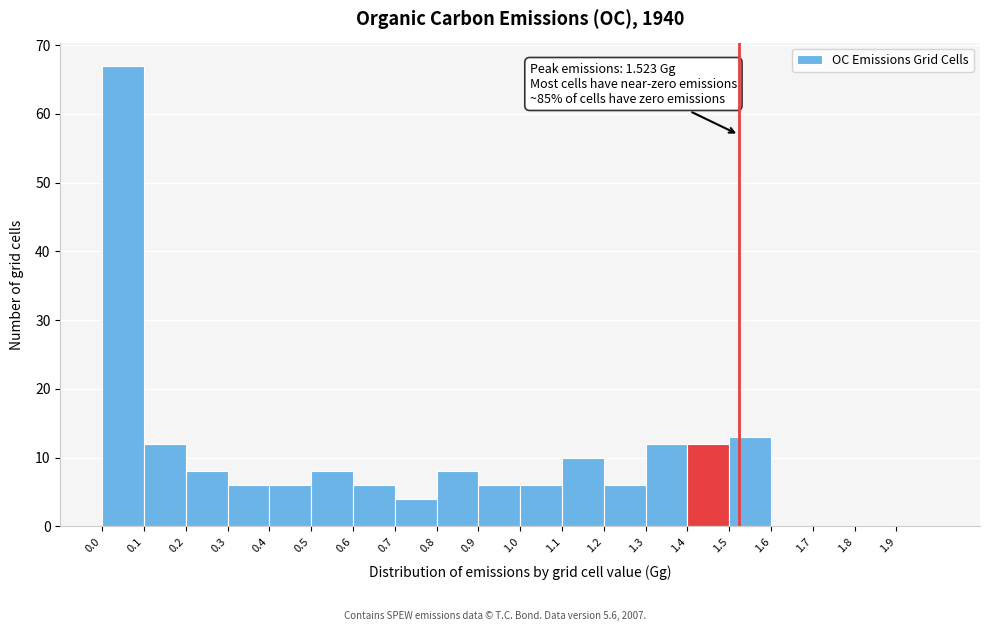

Over which range of the x-axis is the bar tallest?

0.0 to 0.1